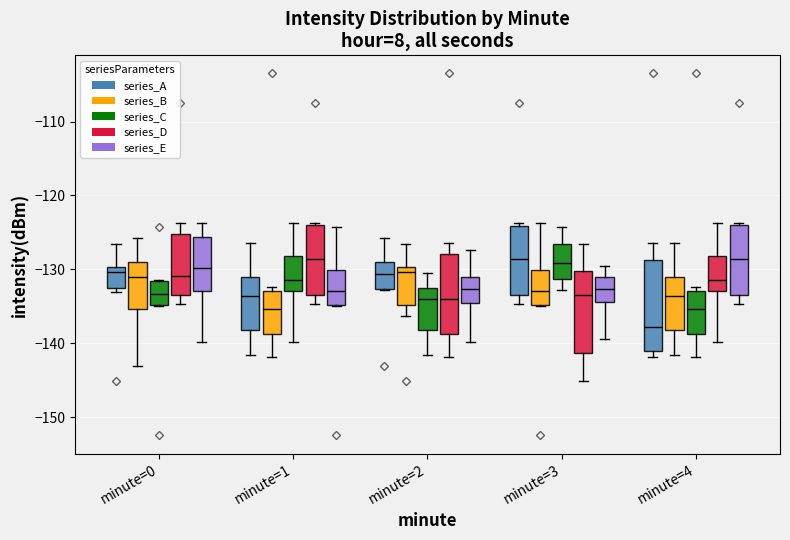

Reading left to right, read every box against the y-axis: the position of its median line, the range the box covers, and the ends of its whiskers. The values are not printed on the chart, so give them approximately, as read against the axis.

minute=0 (series_A): median -130 (just below the box's upper edge), box -132 to -130, whiskers -133 to -127
minute=0 (series_B): median -131, box -135 to -129, whiskers -143 to -126
minute=0 (series_C): median -133, box -135 to -132, whiskers -135 to -131
minute=0 (series_D): median -131, box -133 to -125, whiskers -135 to -124
minute=0 (series_E): median -130, box -133 to -126, whiskers -140 to -124
minute=1 (series_A): median -134, box -138 to -131, whiskers -142 to -126
minute=1 (series_B): median -135, box -139 to -133, whiskers -142 to -132
minute=1 (series_C): median -131, box -133 to -128, whiskers -140 to -124
minute=1 (series_D): median -129, box -133 to -124, whiskers -135 to -124 (just above the box's upper edge)
minute=1 (series_E): median -133, box -135 to -130, whiskers -135 to -124
minute=2 (series_A): median -131, box -133 to -129, whiskers -133 to -126
minute=2 (series_B): median -130 (just below the box's upper edge), box -135 to -130, whiskers -136 to -127
minute=2 (series_C): median -134, box -138 to -133, whiskers -142 to -131
minute=2 (series_D): median -134, box -139 to -128, whiskers -142 to -126
minute=2 (series_E): median -133, box -135 to -131, whiskers -140 to -127
minute=3 (series_A): median -129, box -133 to -124, whiskers -135 to -124 (just above the box's upper edge)
minute=3 (series_B): median -133, box -135 to -130, whiskers -135 to -124
minute=3 (series_C): median -129, box -131 to -127, whiskers -133 to -124
minute=3 (series_D): median -133, box -141 to -130, whiskers -145 to -127
minute=3 (series_E): median -133, box -134 to -131, whiskers -139 to -130
minute=4 (series_A): median -138, box -141 to -129, whiskers -142 to -126
minute=4 (series_B): median -134, box -138 to -131, whiskers -142 to -126
minute=4 (series_C): median -135, box -139 to -133, whiskers -142 to -132
minute=4 (series_D): median -131, box -133 to -128, whiskers -140 to -124
minute=4 (series_E): median -129, box -133 to -124, whiskers -135 to -124 (just above the box's upper edge)